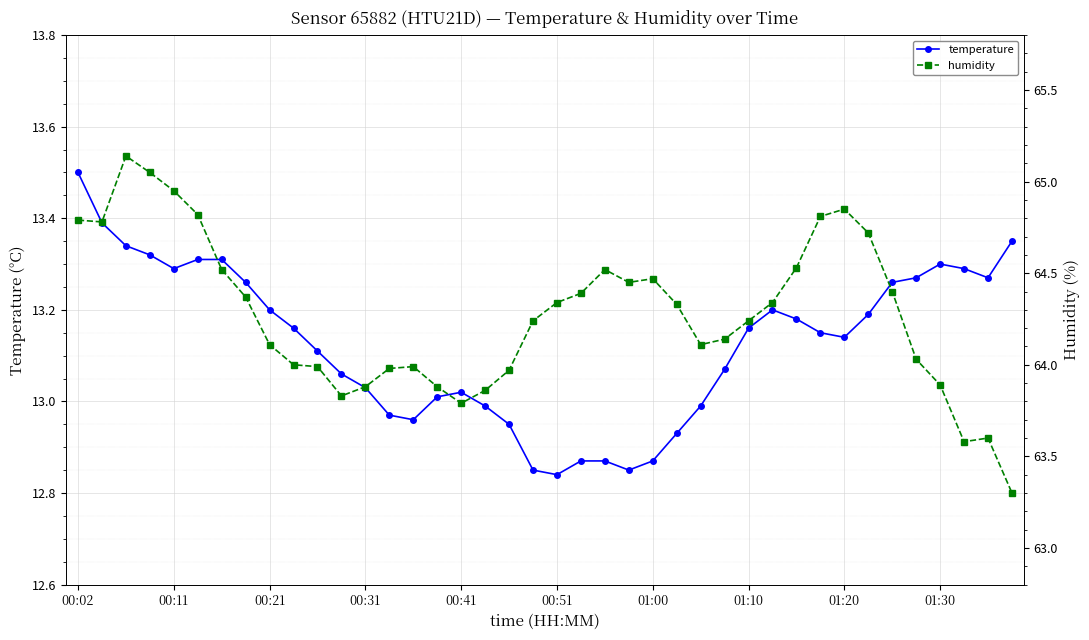

True or false: temperature and humidity cross at least once.

False